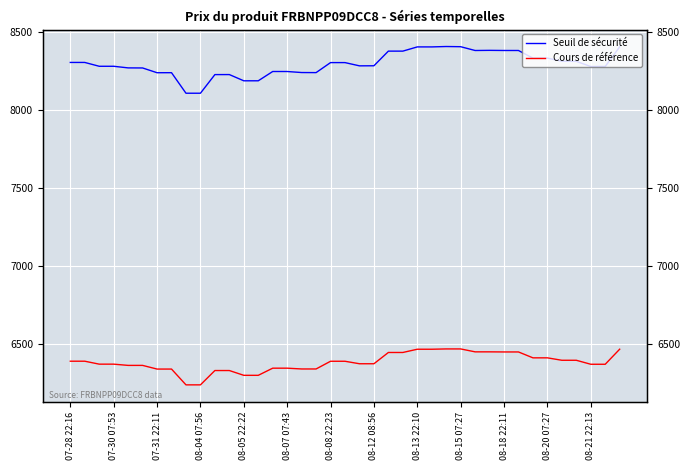

Count the number of categories in the chart.

39